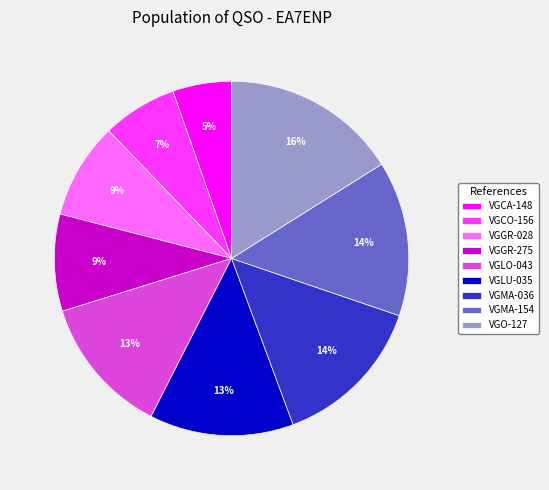

Combined, do VGGR-028 and VGMA-036 account for over 50%?

No